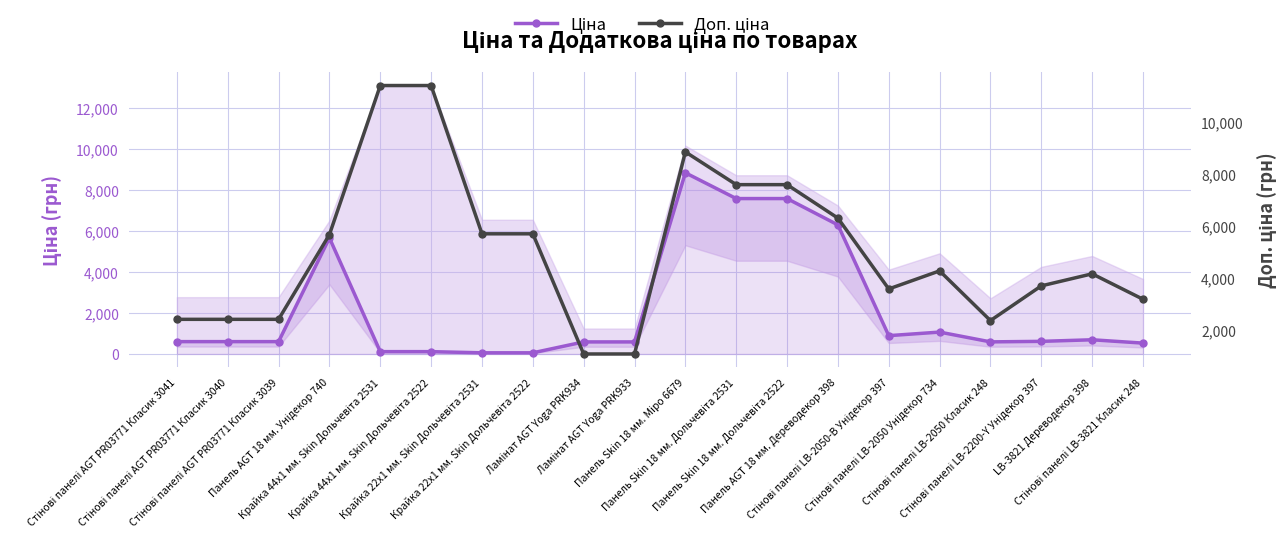

Reading left to right, transcribe all the data shown in this chart.

Ціна: 603.7	603.7	603.7	5673.8	114.1	114.1	57.0	57.0	589.9	589.9	8856.7	7596.5	7596.5	6308.8	895.9	1069.8	591.6	617.0	694.3	531.3
Доп. ціна: 2414.8	2414.8	2414.8	5673.8	11410.0	11410.0	5705.0	5705.0	1081.7	1081.7	8856.7	7596.5	7596.5	6308.8	3583.6	4279.1	2366.5	3701.9	4165.6	3187.6